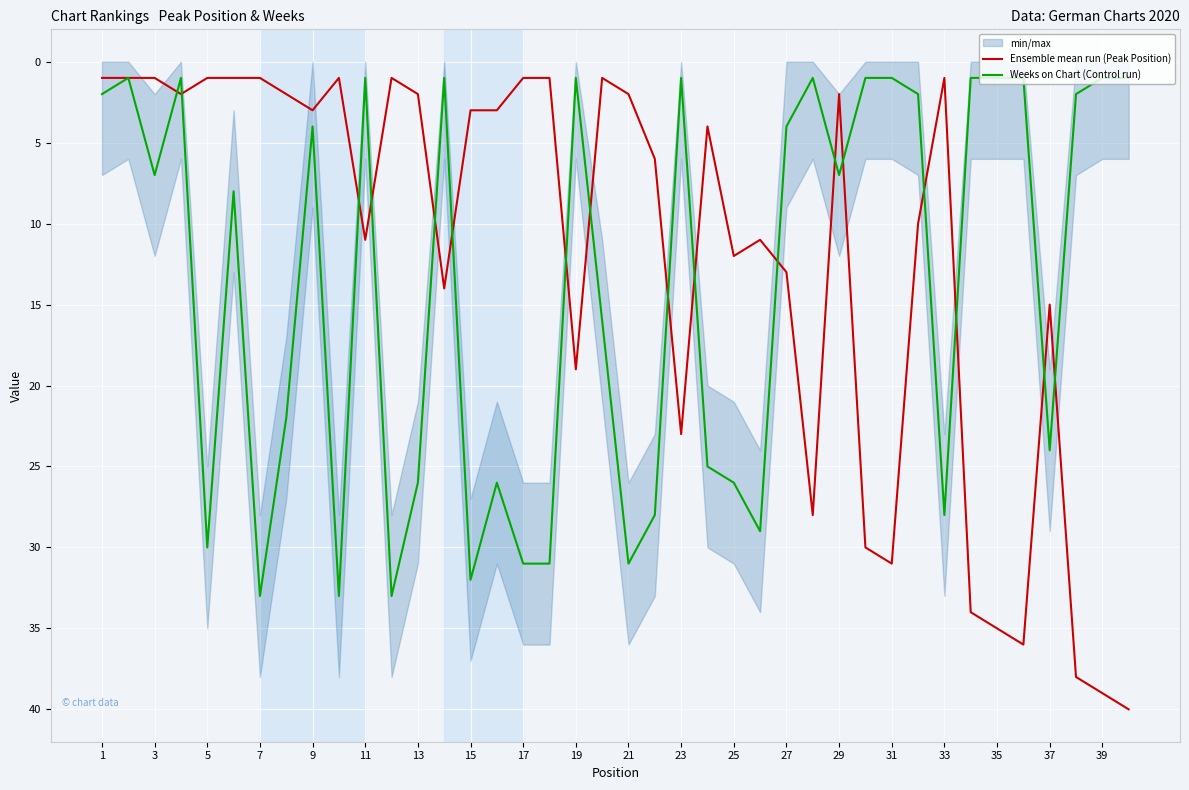

True or false: Weeks on Chart (Control run) has a value of 31 at 17.

True